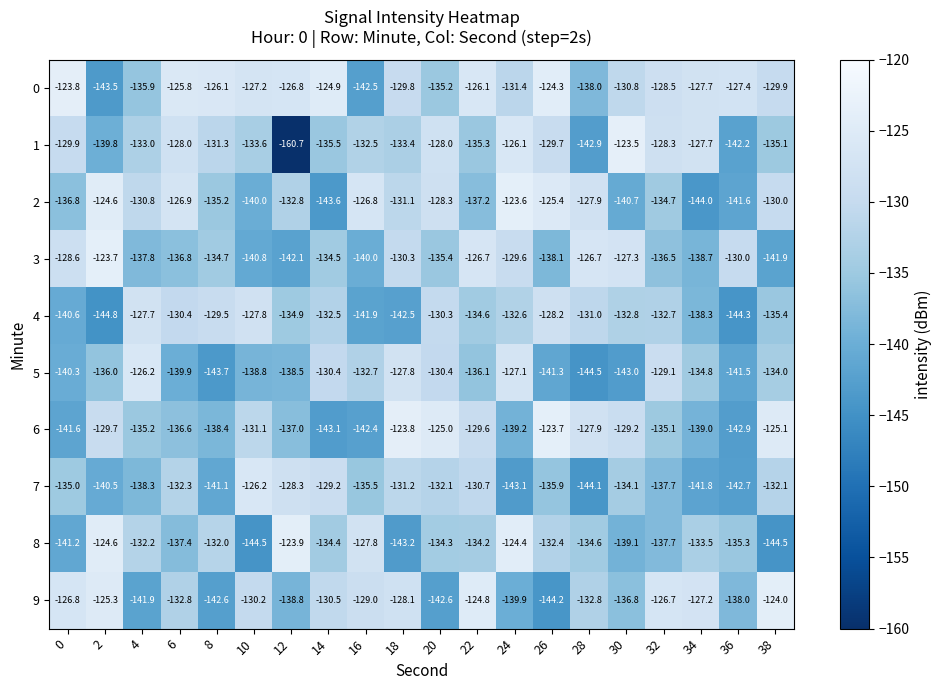

At which label does 3 reach its minimum?

12